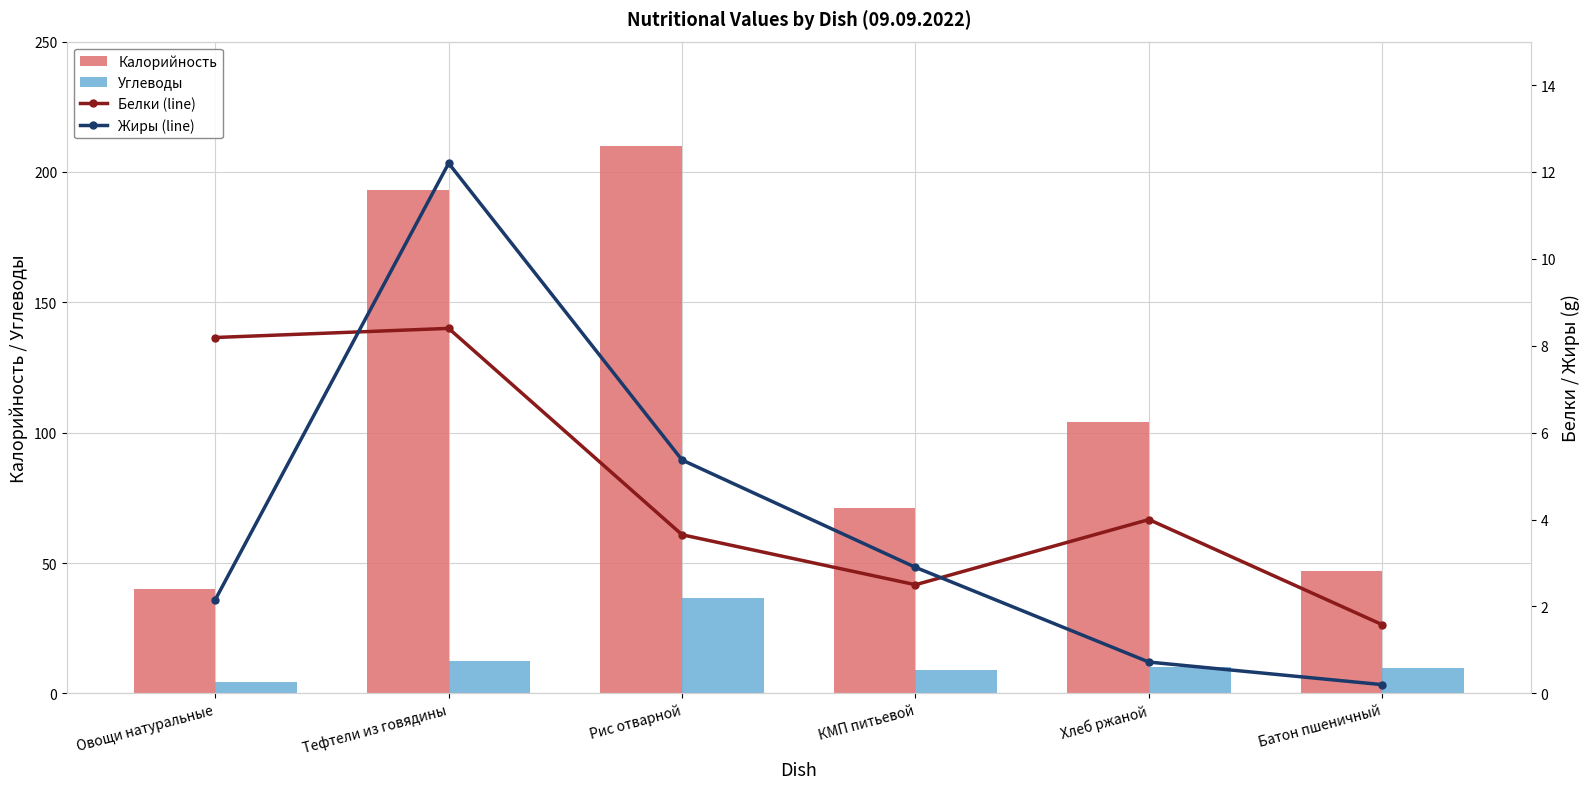

At how many categories does at least one series exceed 61?

4